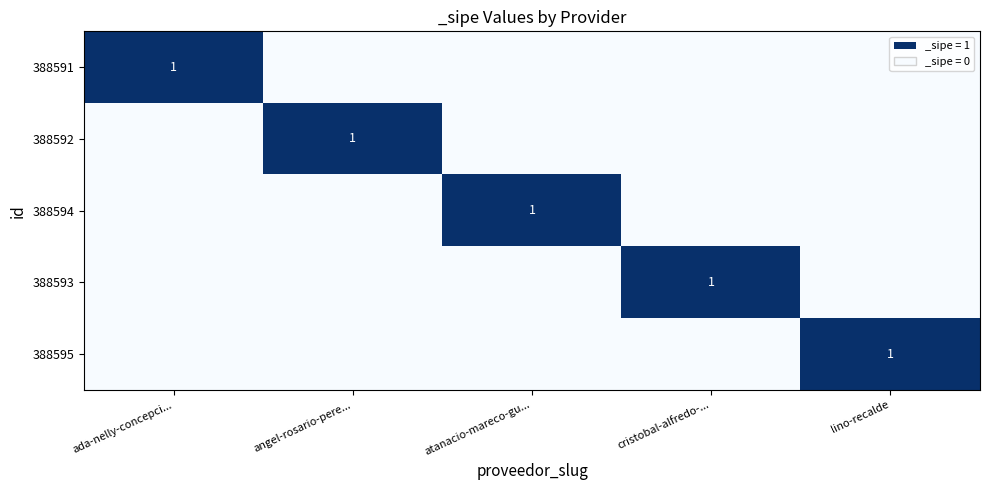

True or false: 388594 has a value of 2 at atanacio-mareco-gu....

False